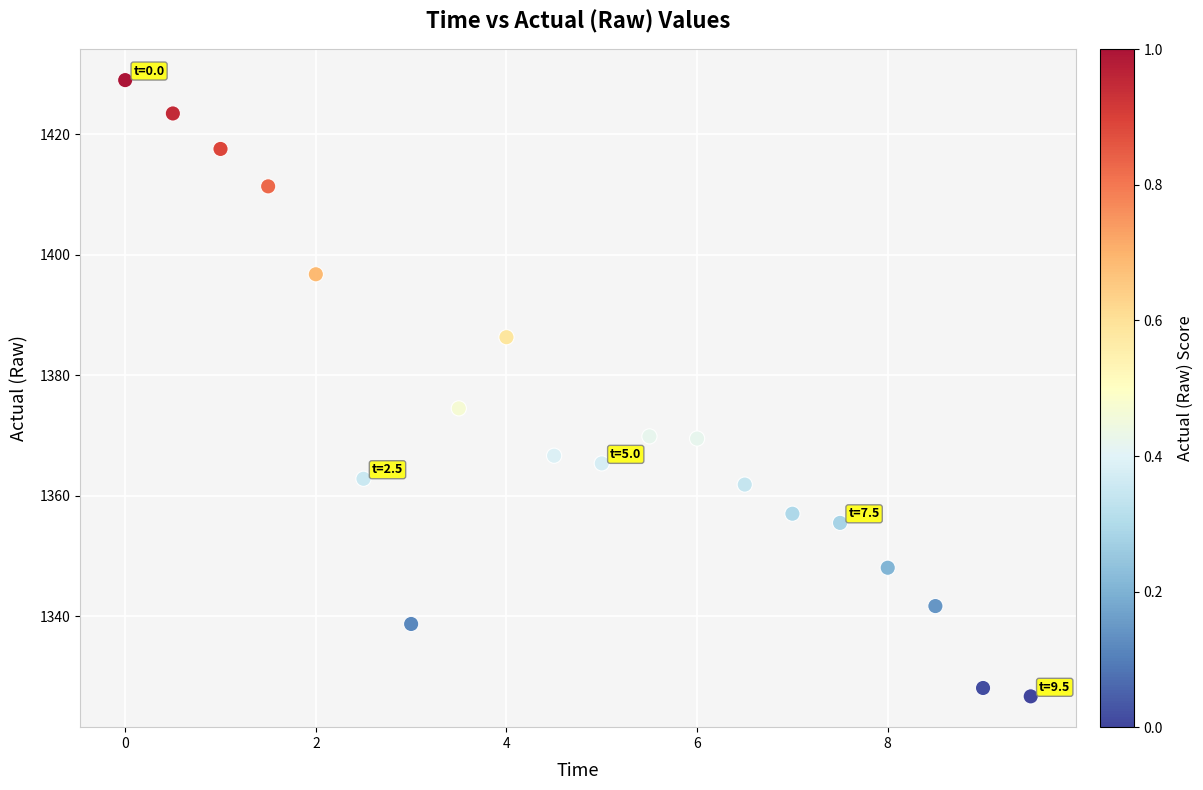

What Y value in the scatter plot is closest to 1377?

1374.5